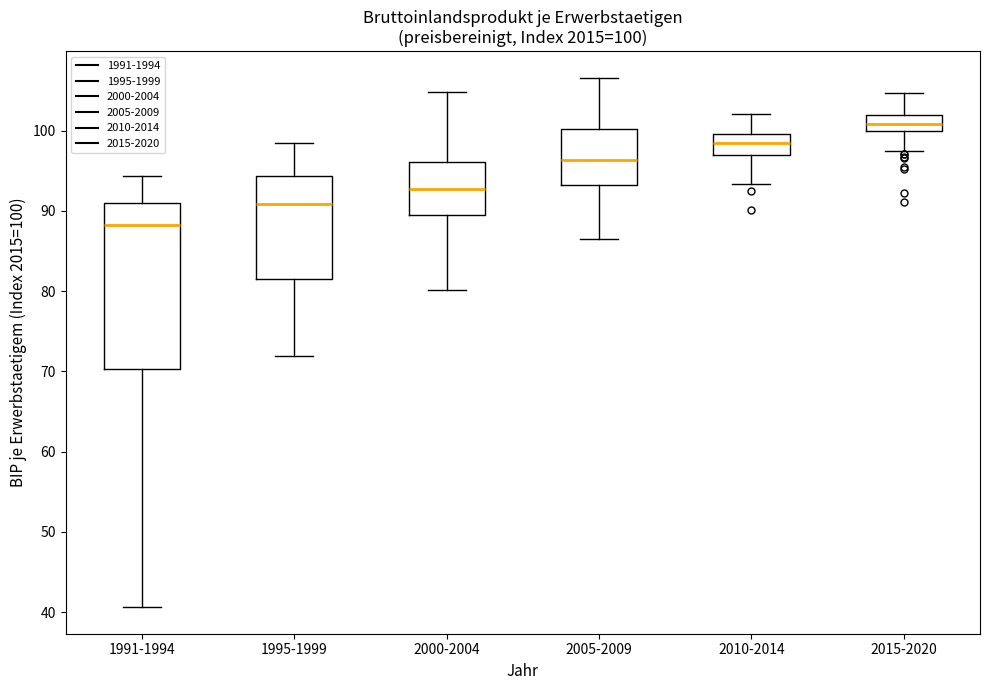

Comparing the boxes themselves (not the whiskers), which one is the tallest?

1991-1994